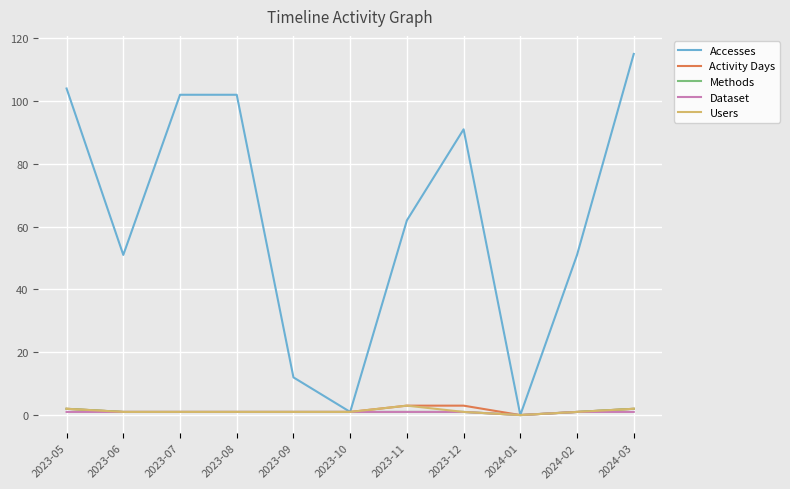

Between 2023-05 and 2023-06, which series saw the biggest shift?

Accesses